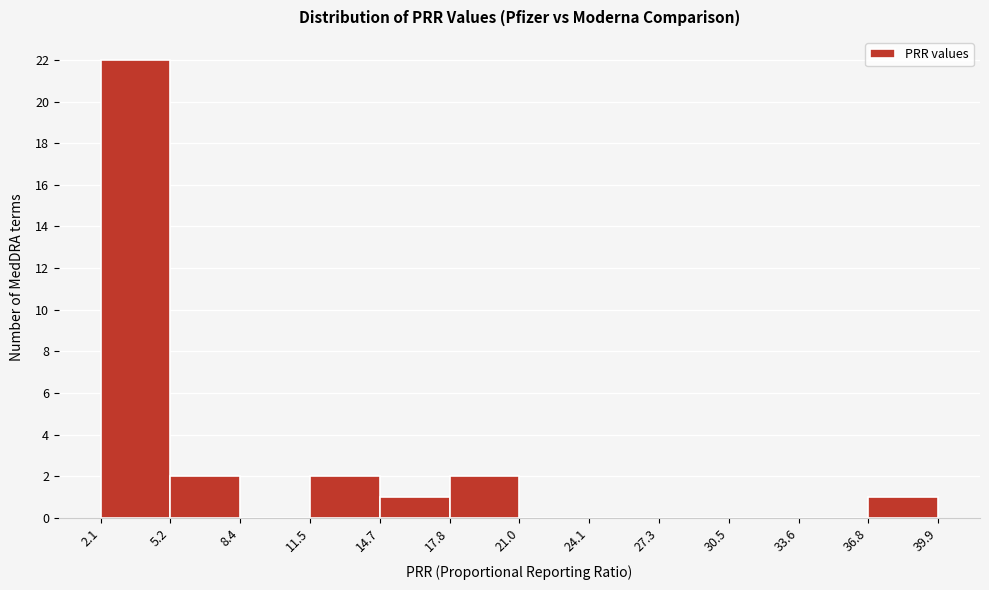

How tall is the bar that spans 2.1 to 5.2 on the x-axis? The values are not printed on the chart, so give them approximately, as read against the axis.

22